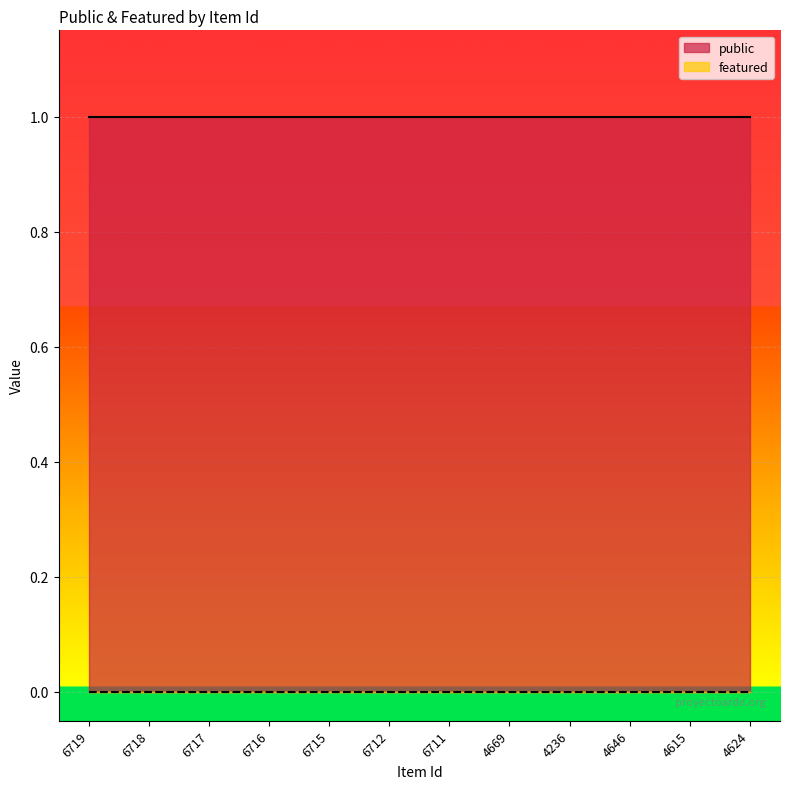

Is the value of featured at 6716 greater than the value of public at 4646?

No